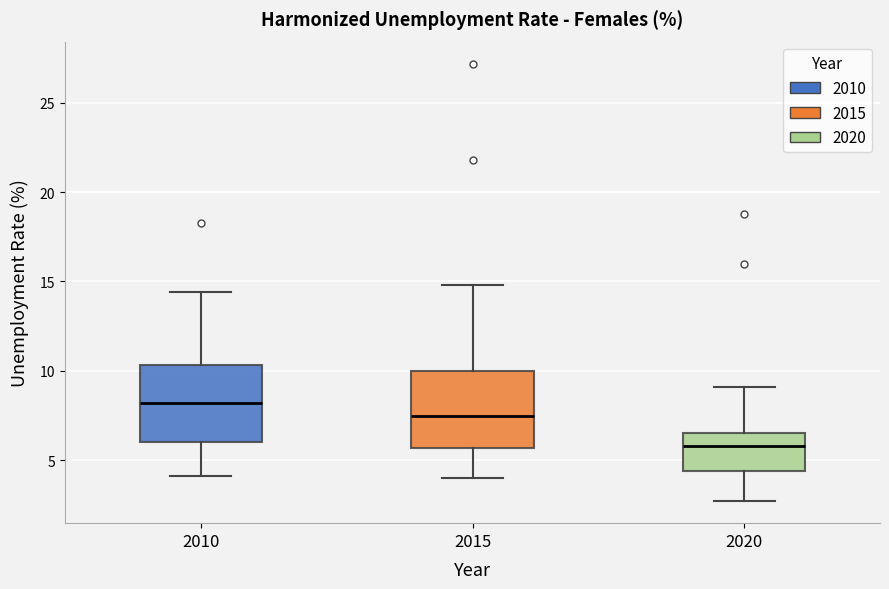

Which box's median line is the highest?

2010